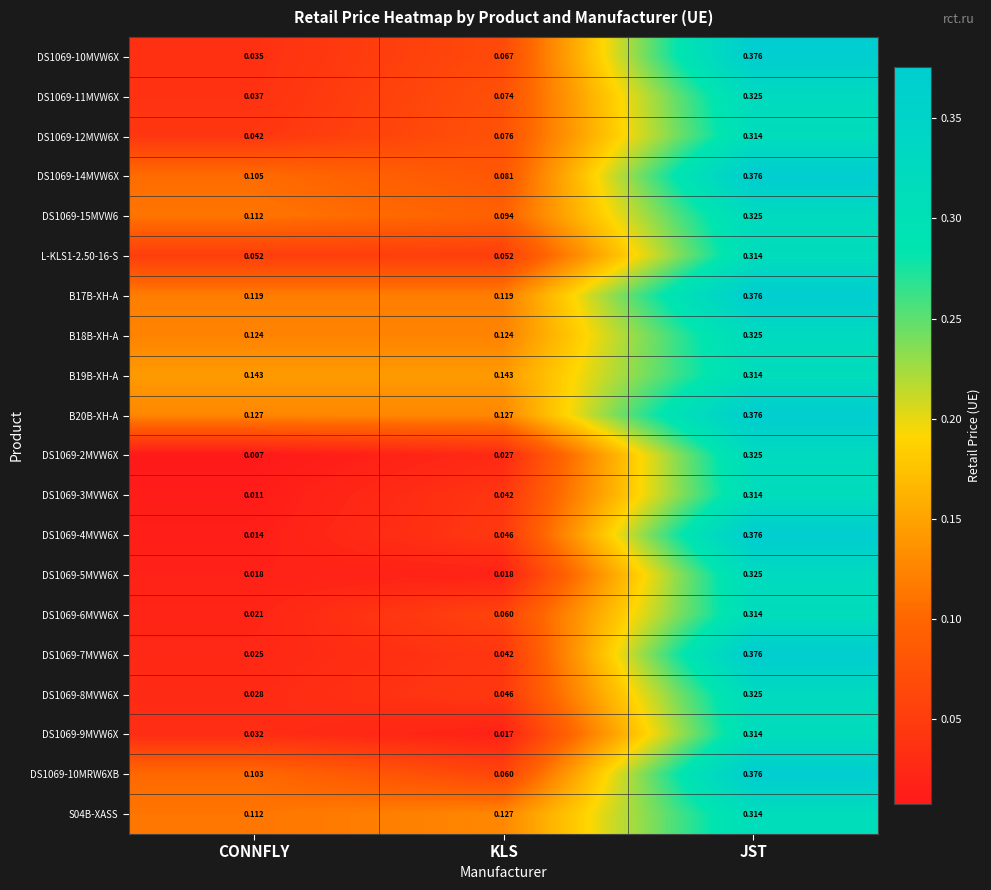

At which category is the sum across all series the highest?

JST